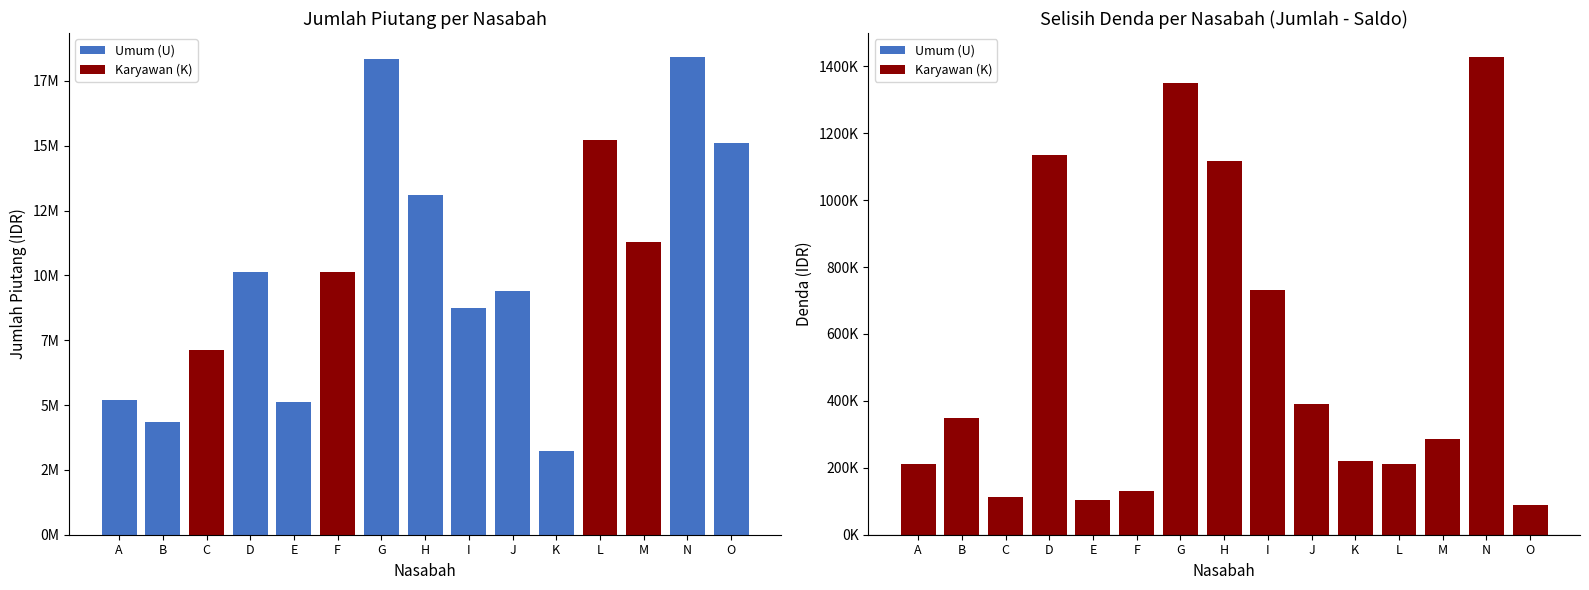

How many categories are shown in the chart?

15